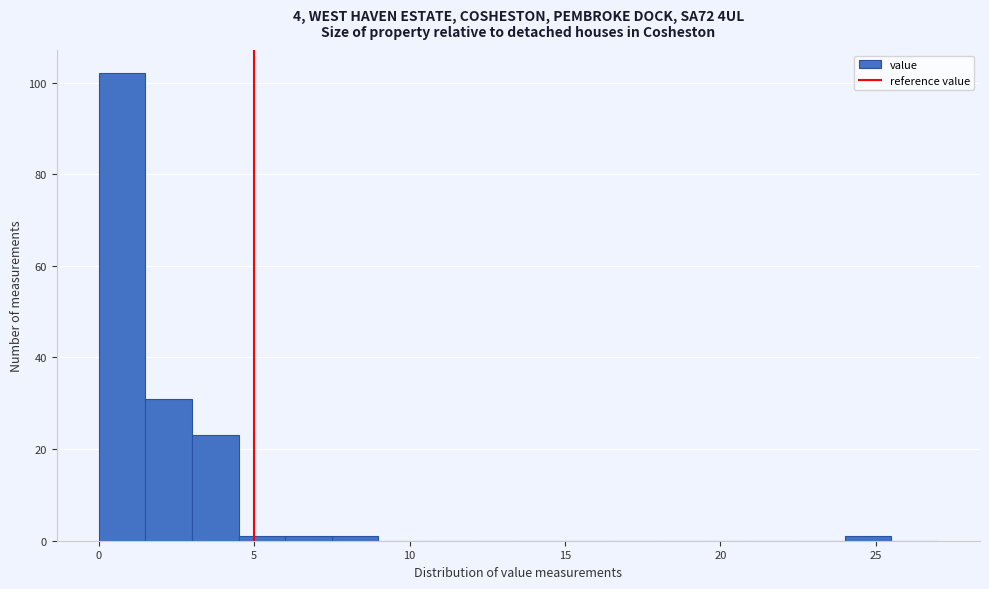

Read against the x-axis, roughly where is the centre of the tallest bar?

1.0